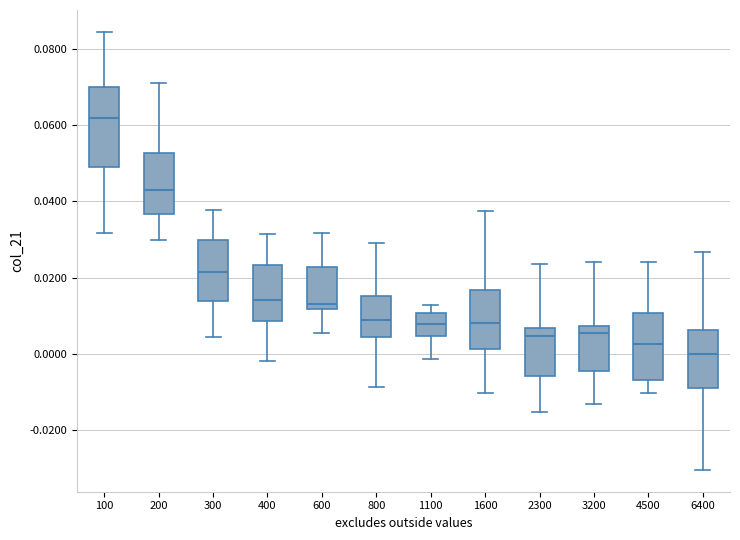

Comparing the boxes themselves (not the whiskers), which one is the tallest?

100